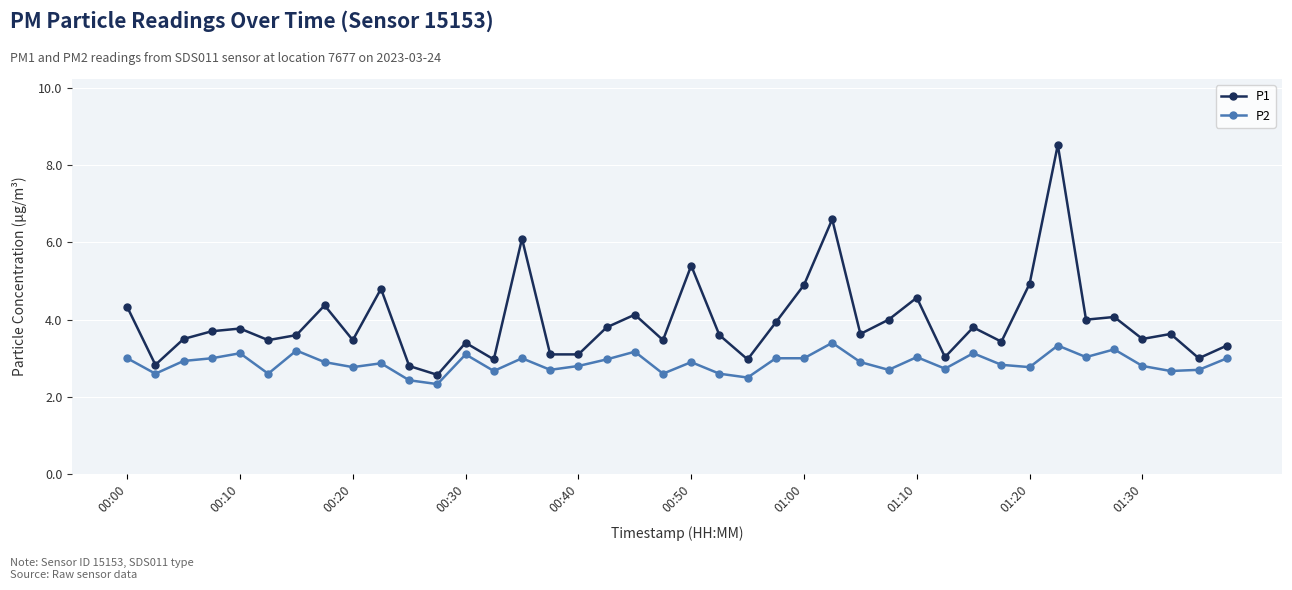

What is the average value of the P1 series?

4.0